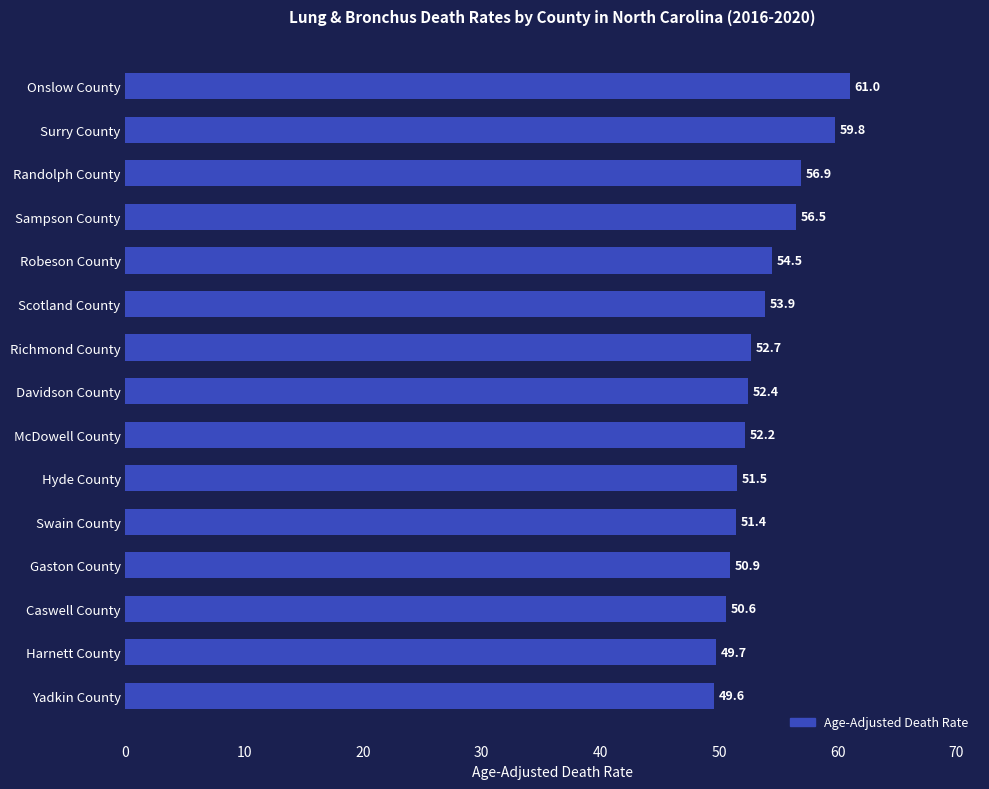

Between Harnett County and Scotland County, which is larger?

Scotland County